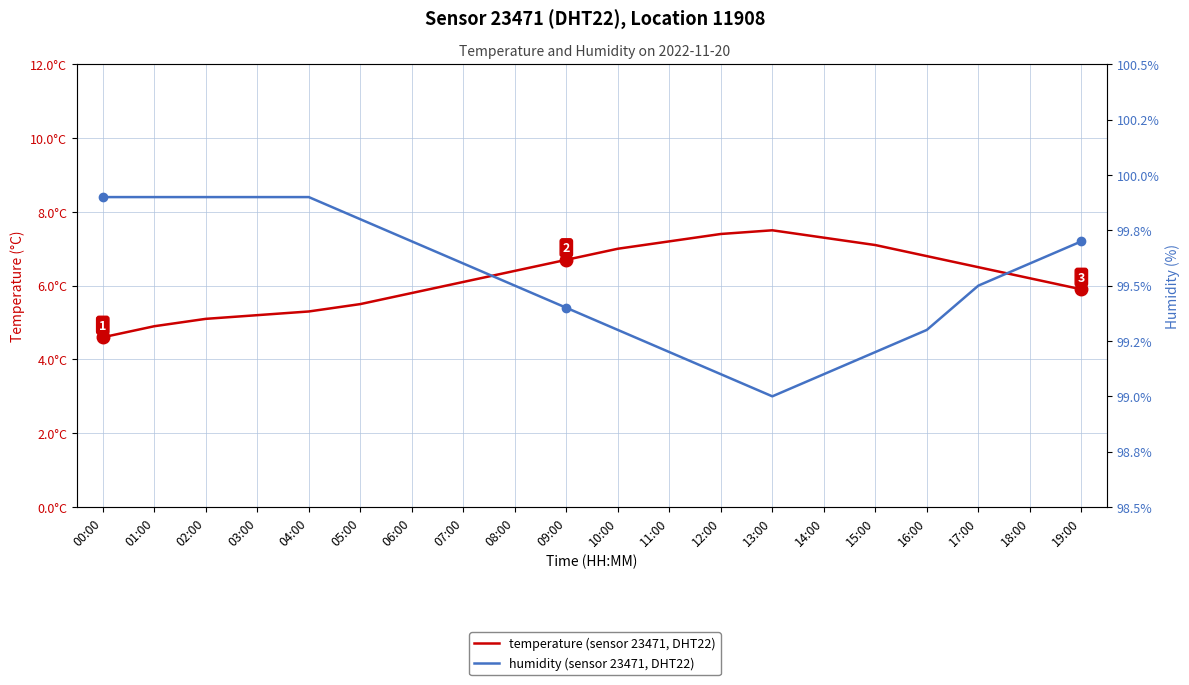

True or false: temperature (sensor 23471, DHT22) and humidity (sensor 23471, DHT22) cross at least once.

False